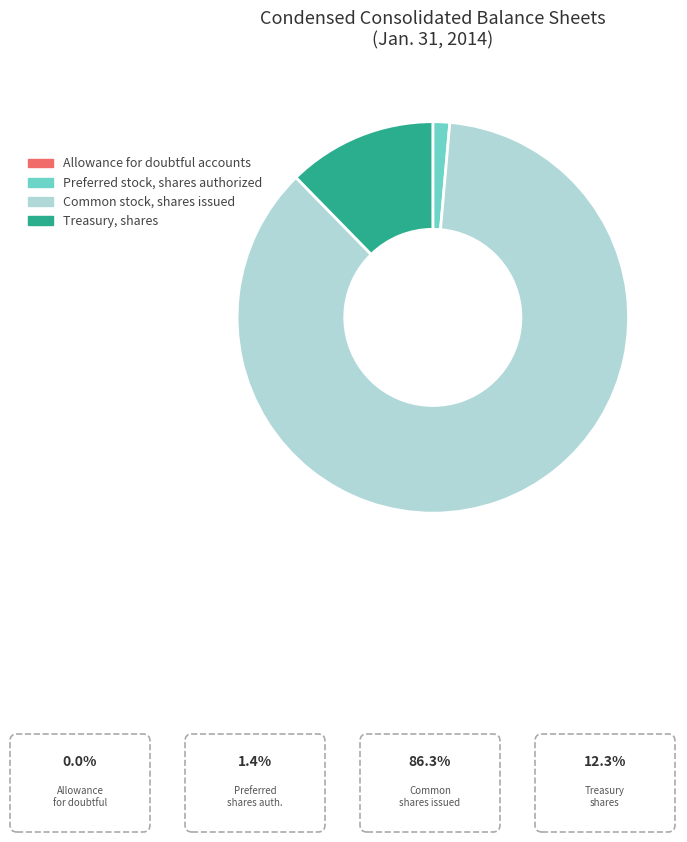

True or false: Treasury, shares accounts for 12% of the total.

True